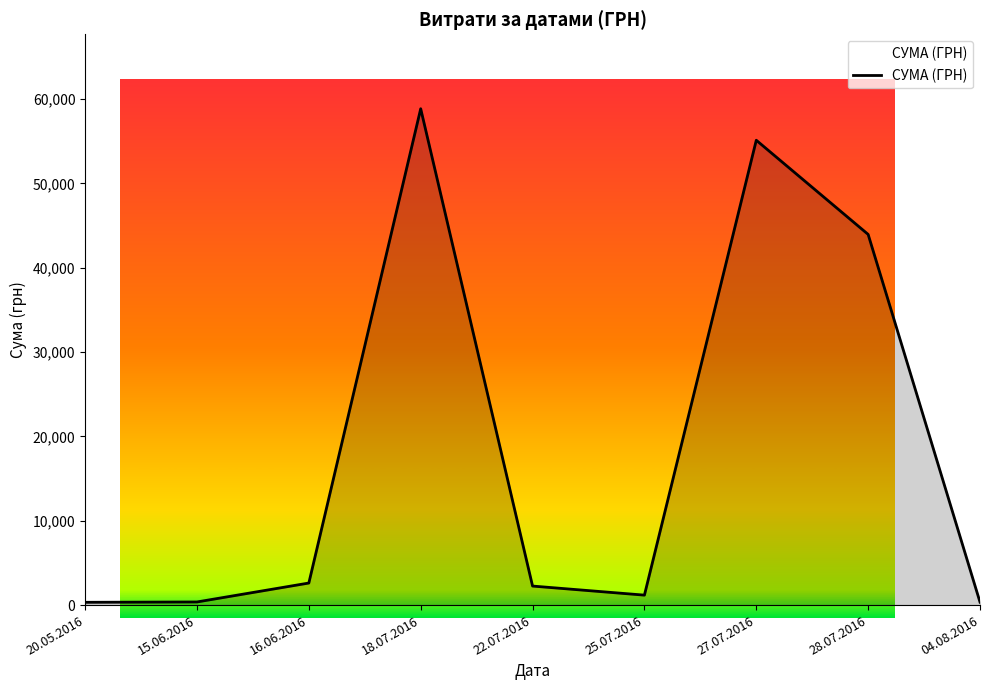

What is the difference between the maximum and minimum values?

58510.0